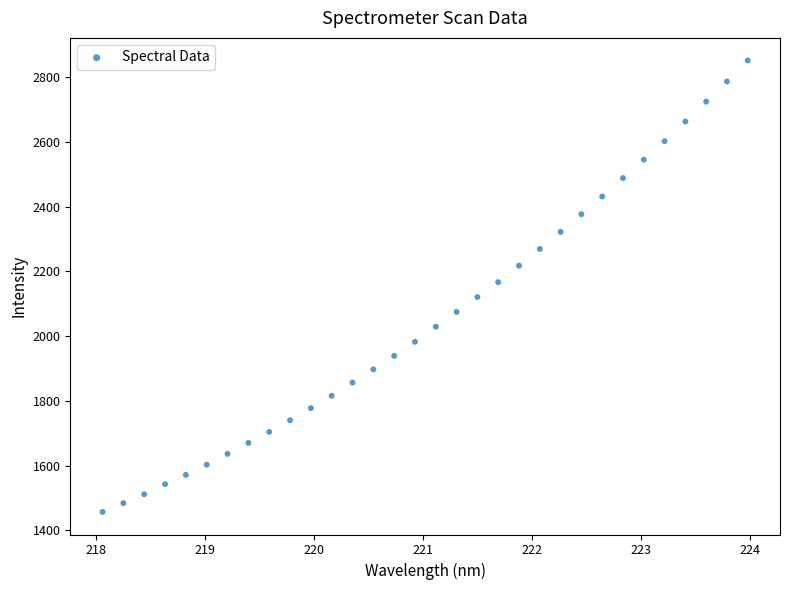

What is the range of Y values (max minus min)?

1394.8